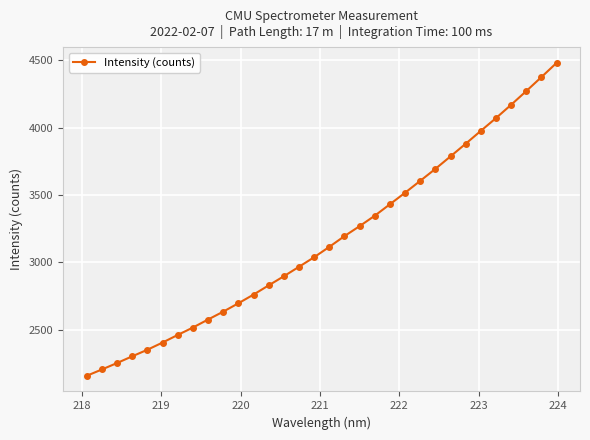

What is the average value?

3164.1